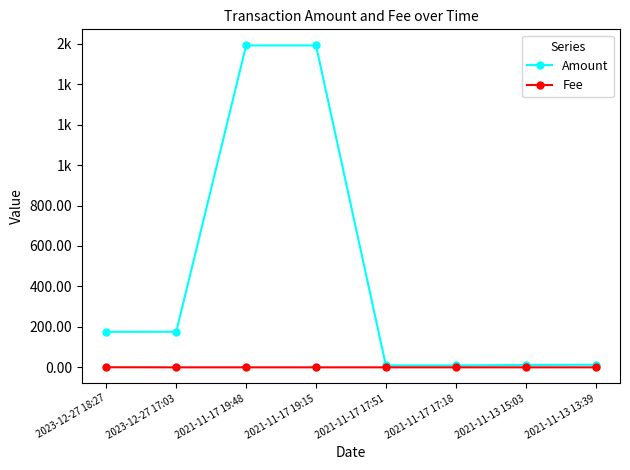

Which has a higher value, 2021-11-17 19:15 or 2023-12-27 18:27?

2021-11-17 19:15